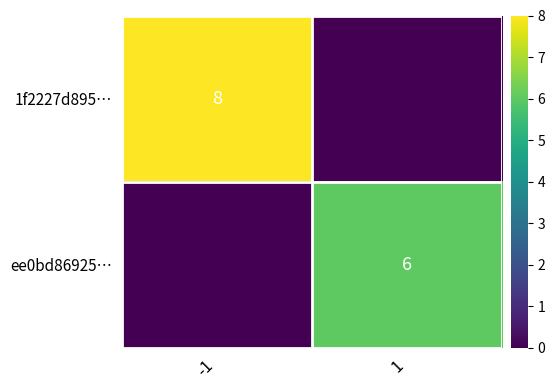

Is it true that ee0bd86925… equals 6 at 1?

True